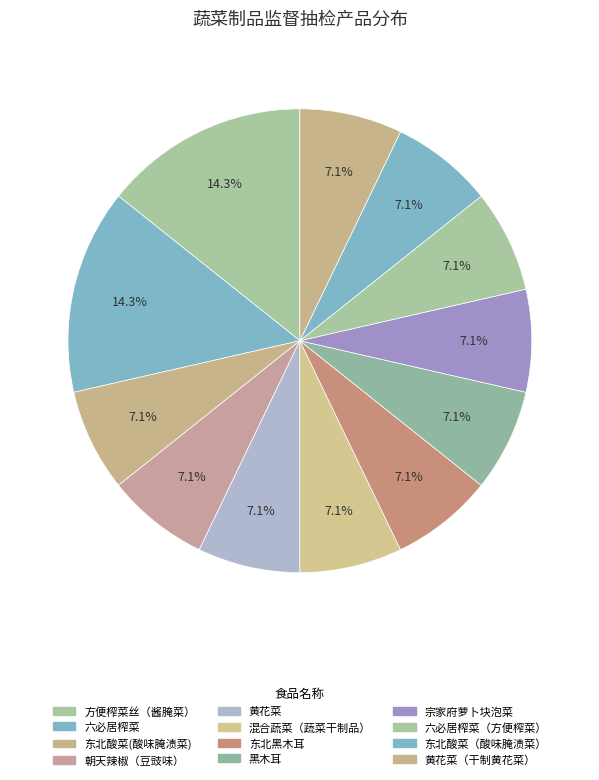

How much of the chart is everything except 东北酸菜（酸味腌渍菜）?

92.9%